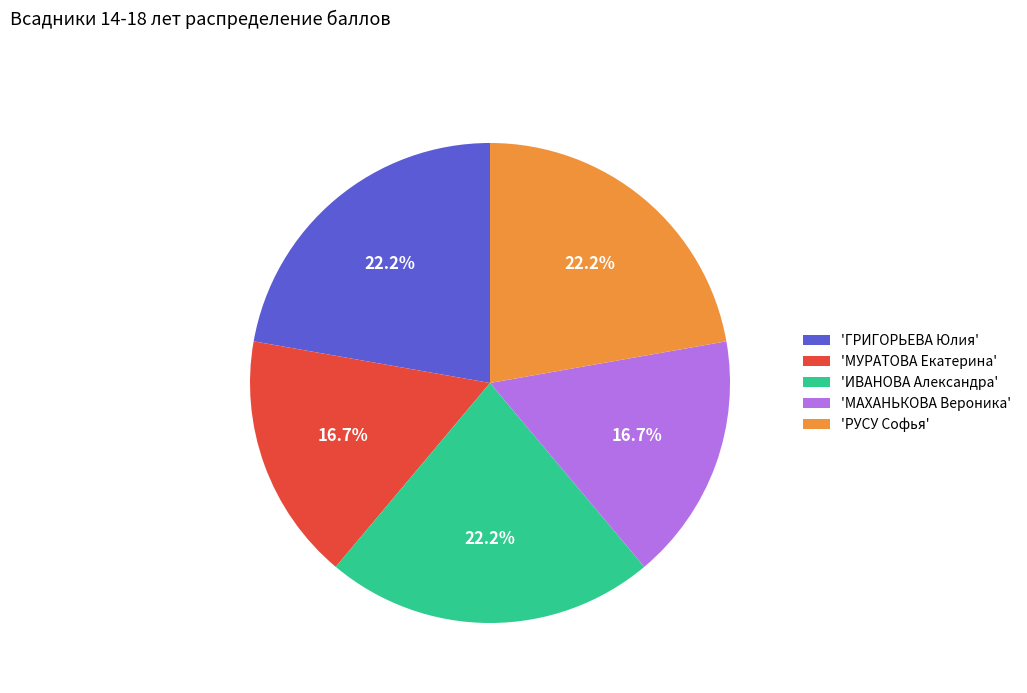

What percentage do 'МАХАНЬКОВА Вероника' and 'РУСУ Софья' together represent?

38.9%